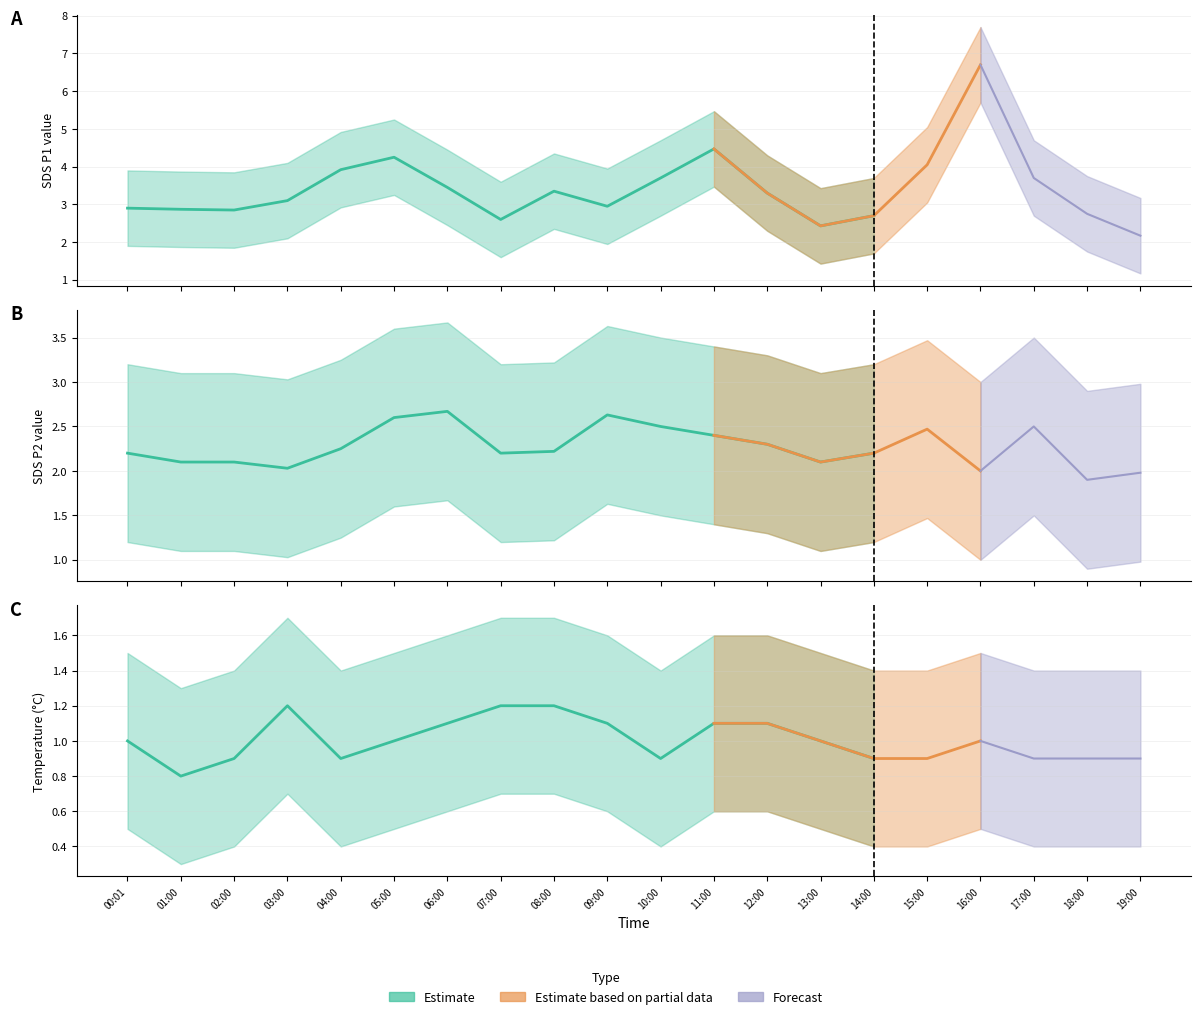

What is the difference between the maximum and minimum values in the Temp series?

0.4